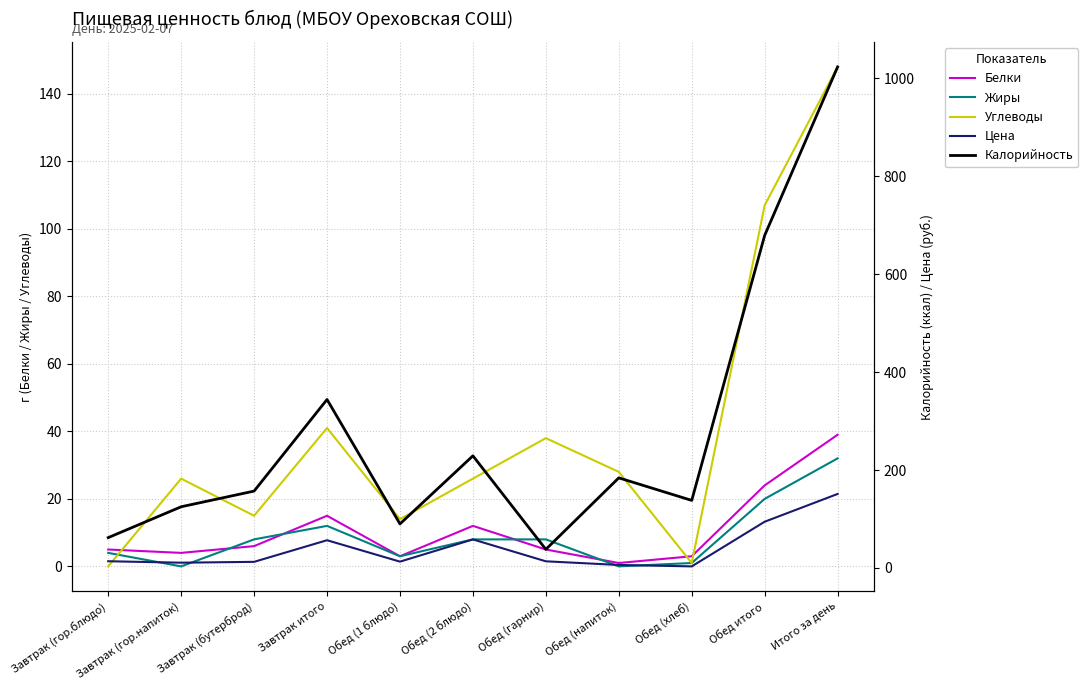

True or false: Цена and Калорийность intersect in this chart.

False